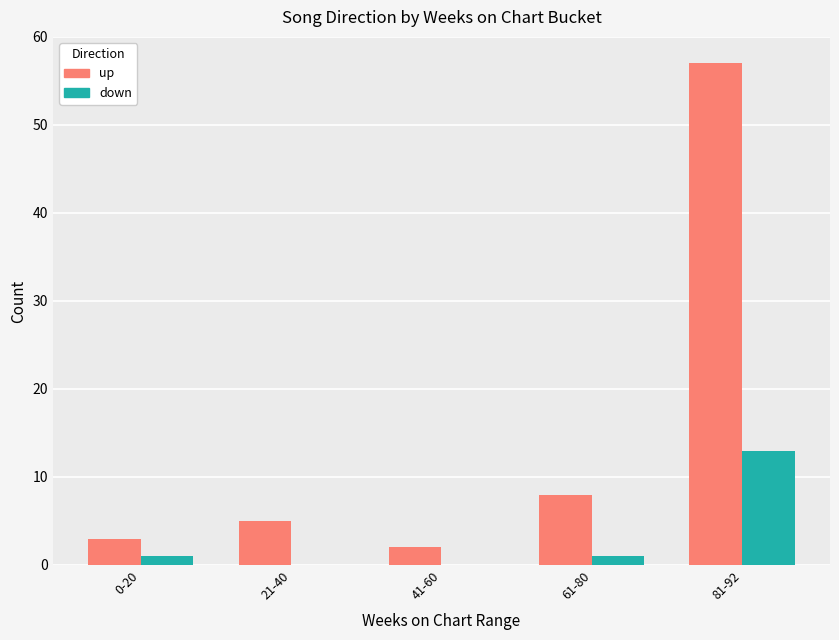

What is the average value of the up series?

15